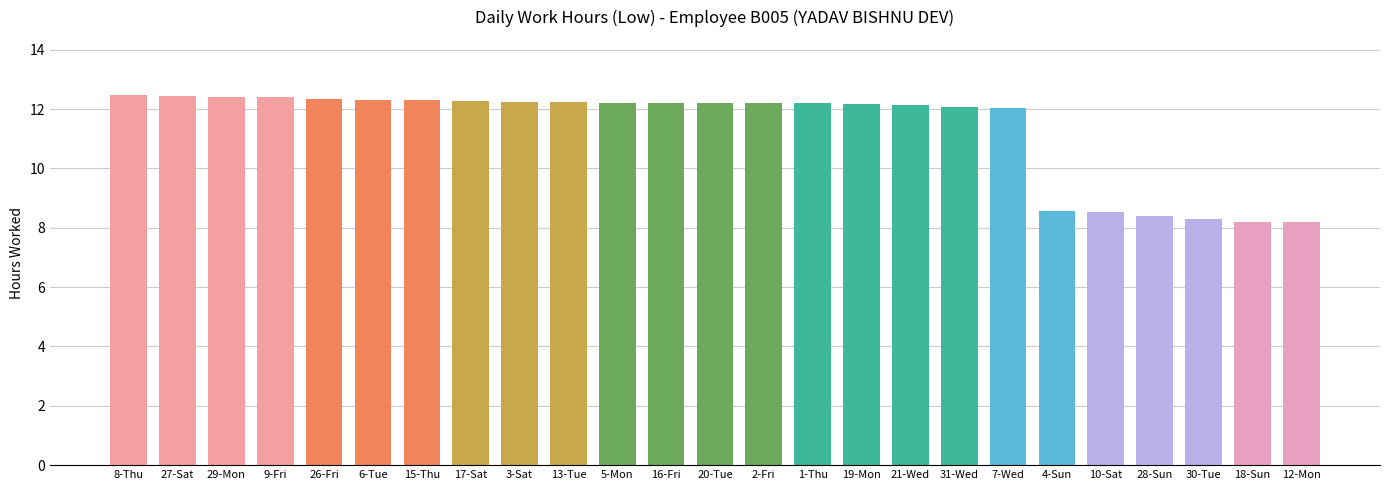

What is the difference between the second highest and second lowest values?

4.2